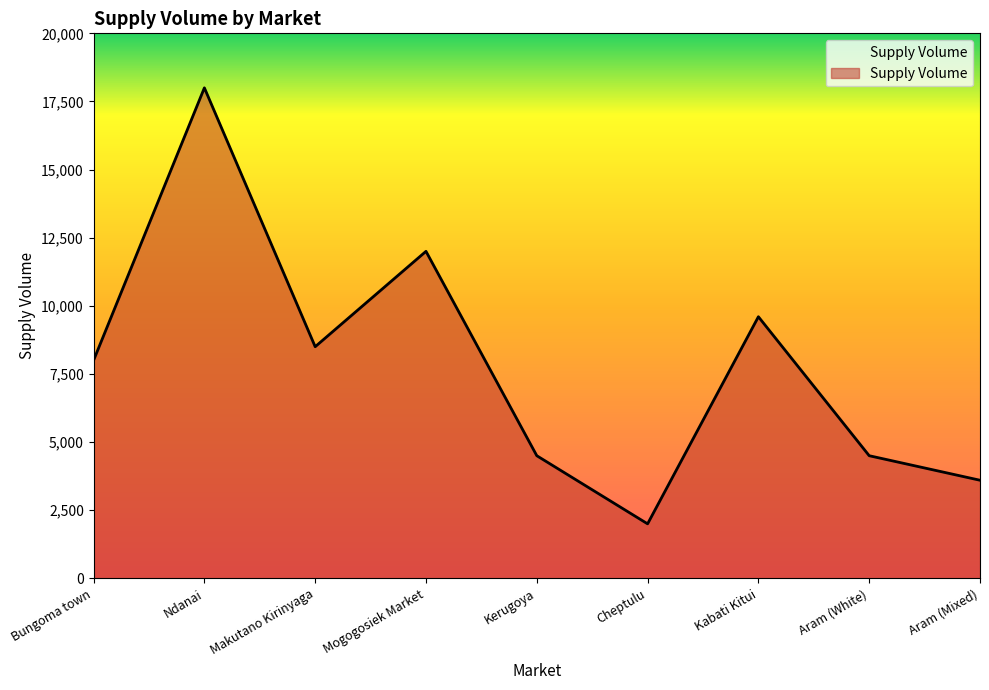

What value does the data have at Bungoma town?

8000